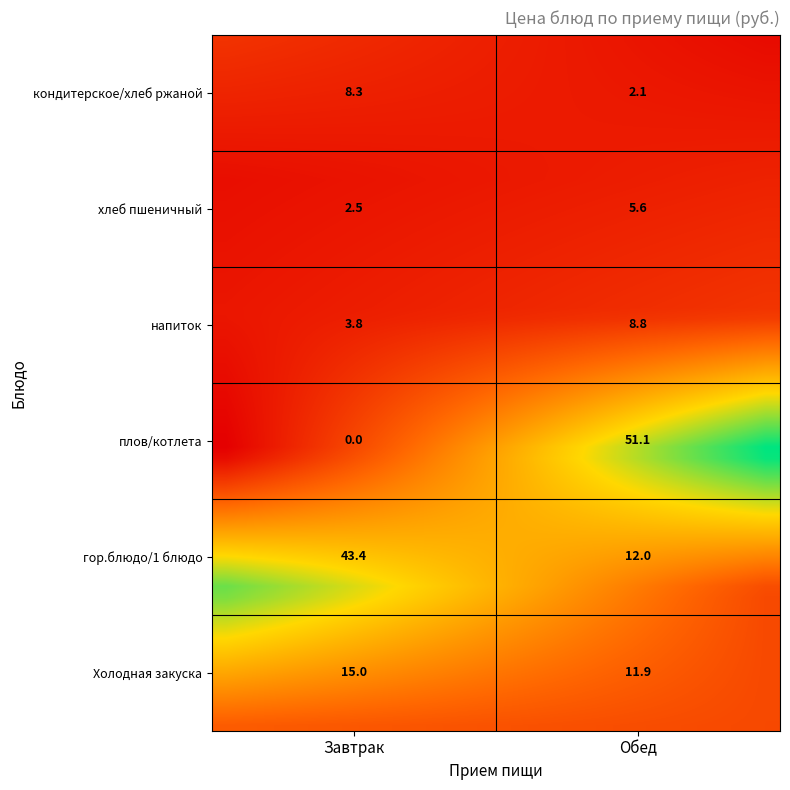

The value of Завтрак at 3 is 3.8. True or false?

True